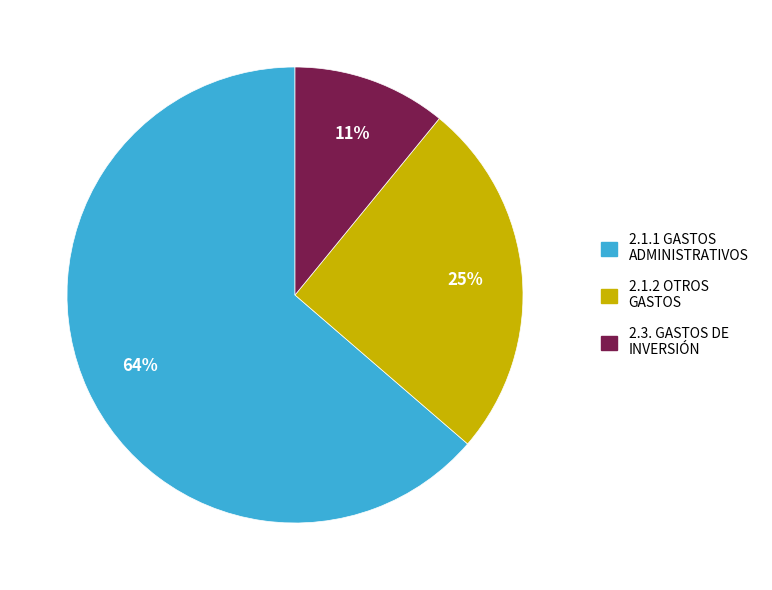

Which slice is the largest?

2.1.1 GASTOS ADMINISTRATIVOS